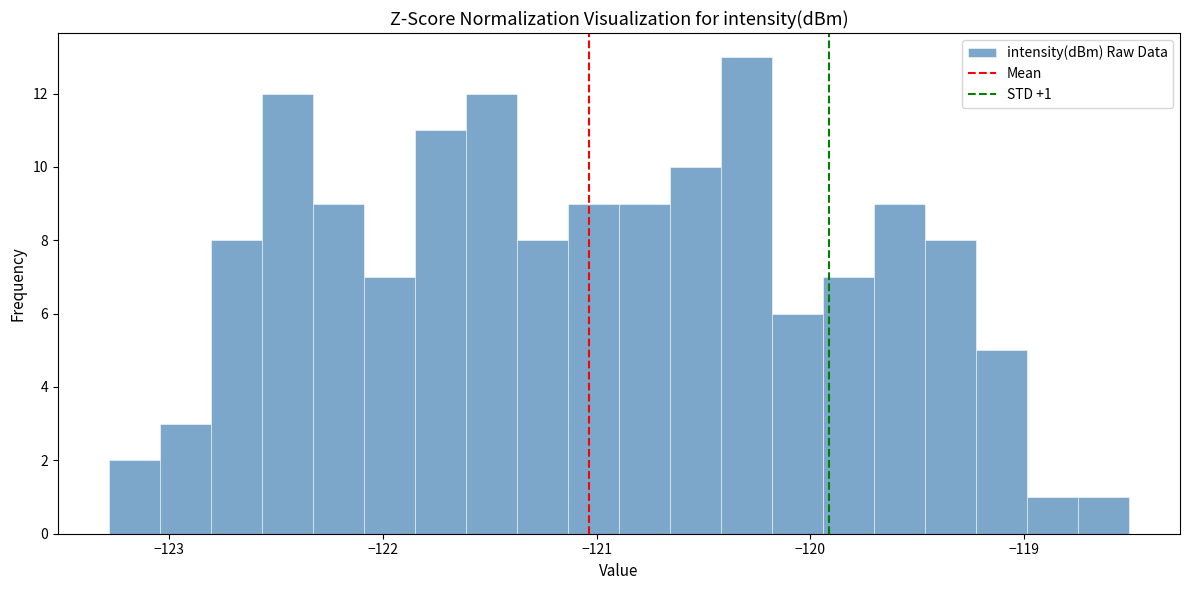

Around what value on the x-axis is the tallest bar? Give the approximate position of its centre, as read against the axis.

-120.3